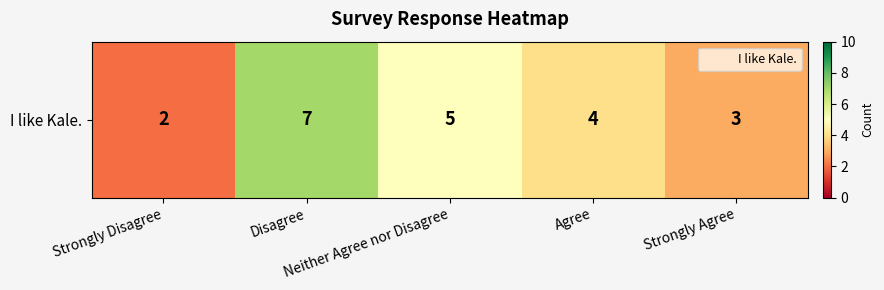

At which category does the chart reach its peak across all series?

Disagree